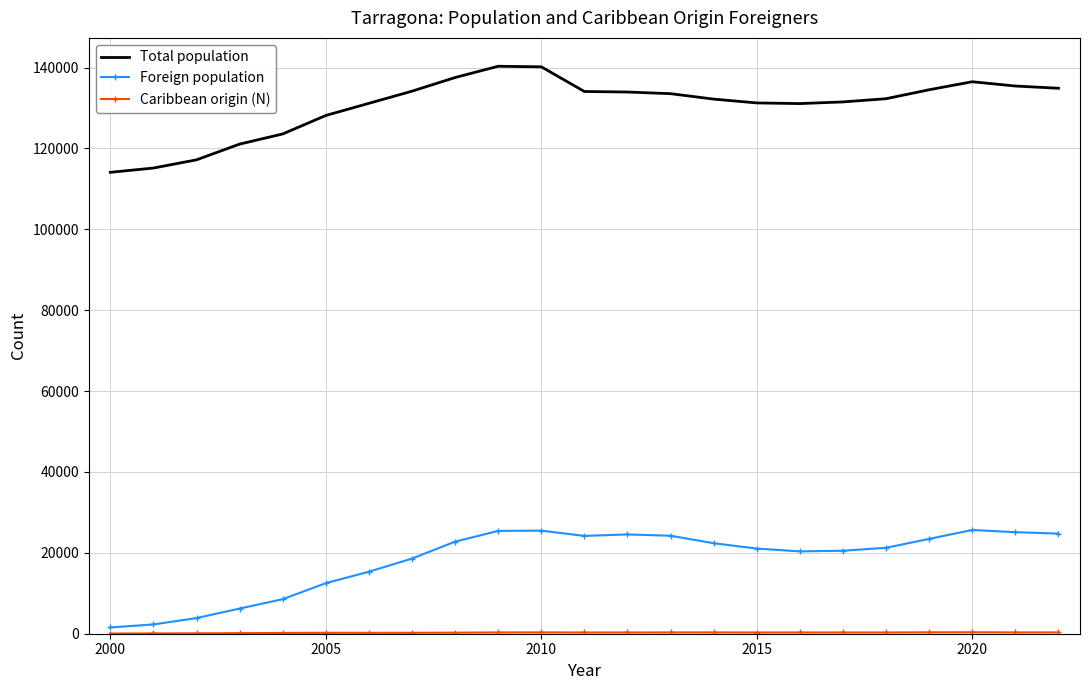

What is the highest value of the Total population series?

140323